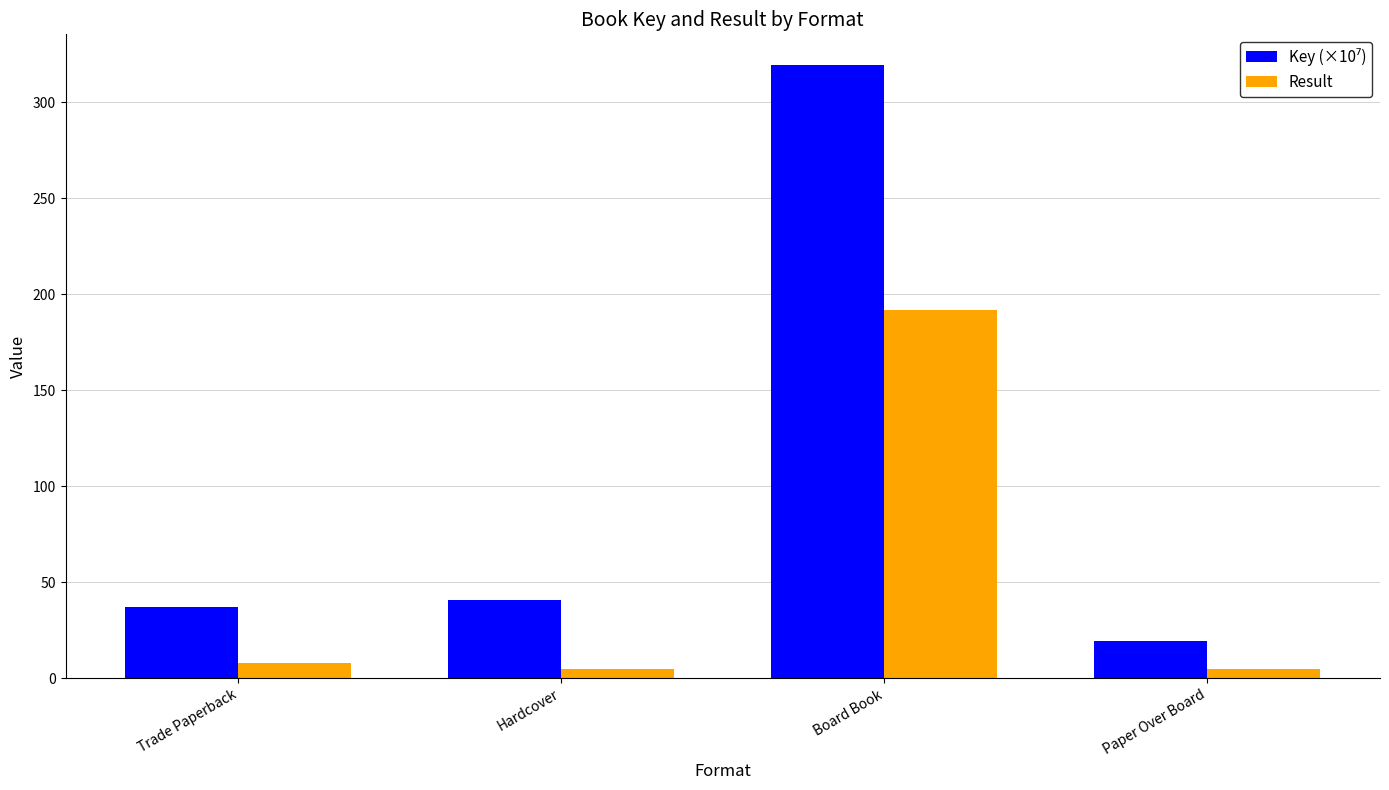

What is the spread (max minus min) of values at Trade Paperback?

28.9